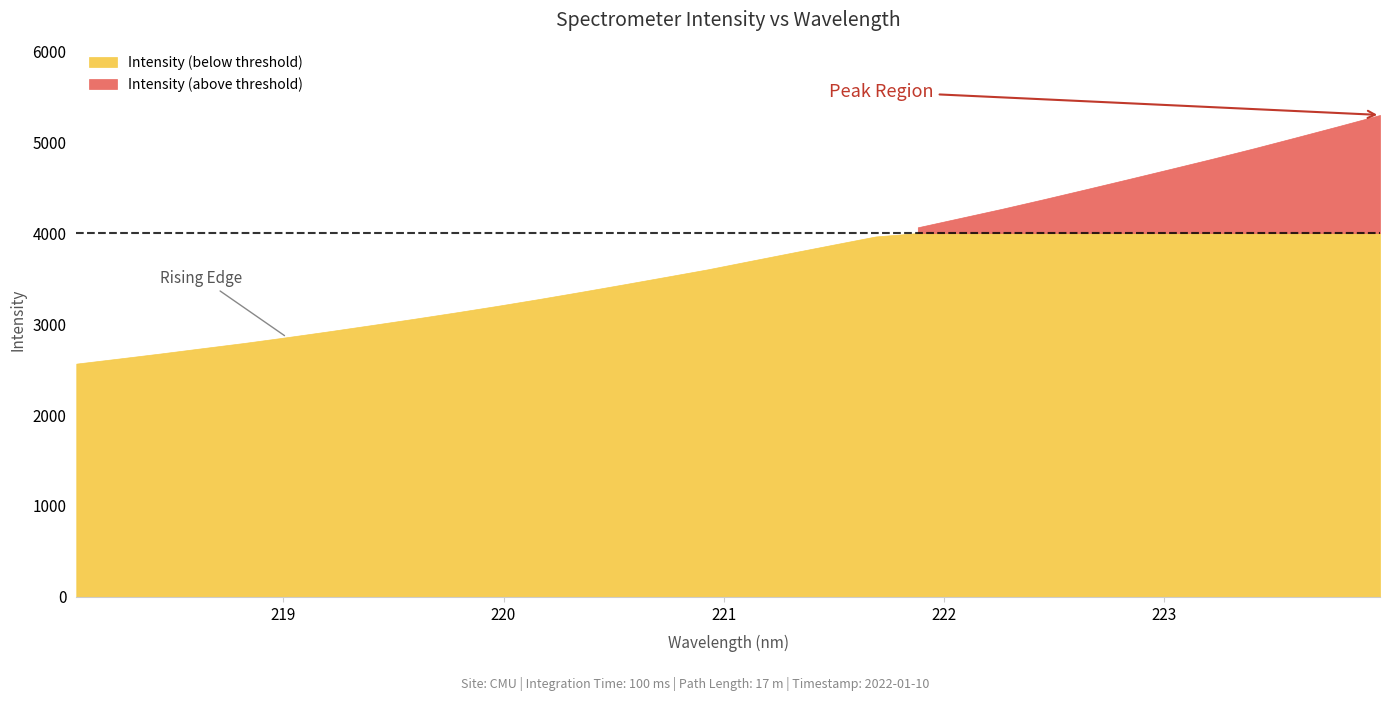

What position from the right is 222.8355?

7